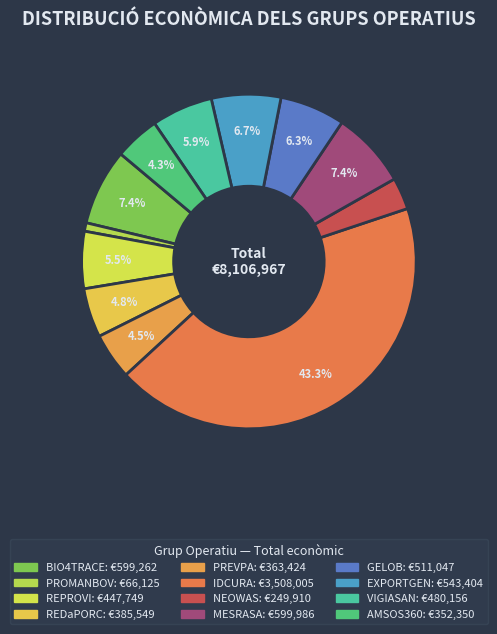

Rank the categories by value from highest to lowest.

IDCURA, MESRASA, BIO4TRACE, EXPORTGEN, GELOB, VIGIASAN, REPROVI, REDaPORC, PREVPA, AMSOS360, NEOWAS, PROMANBOV